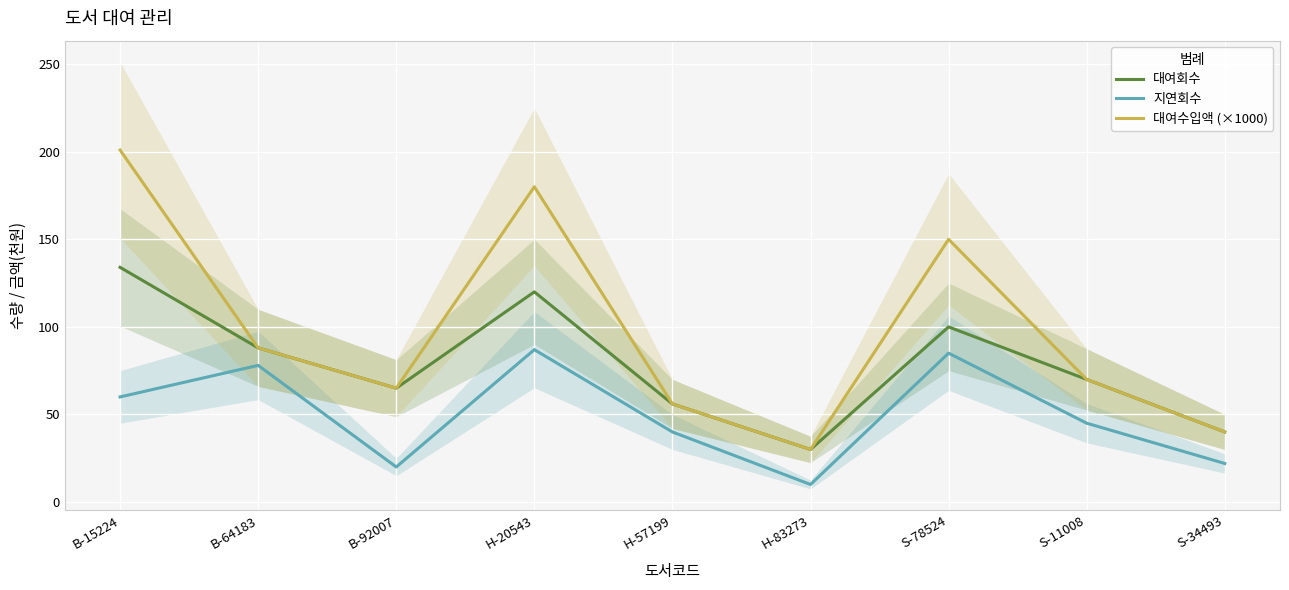

What is the difference between the 대여회수 values at S-11008 and B-92007?

5